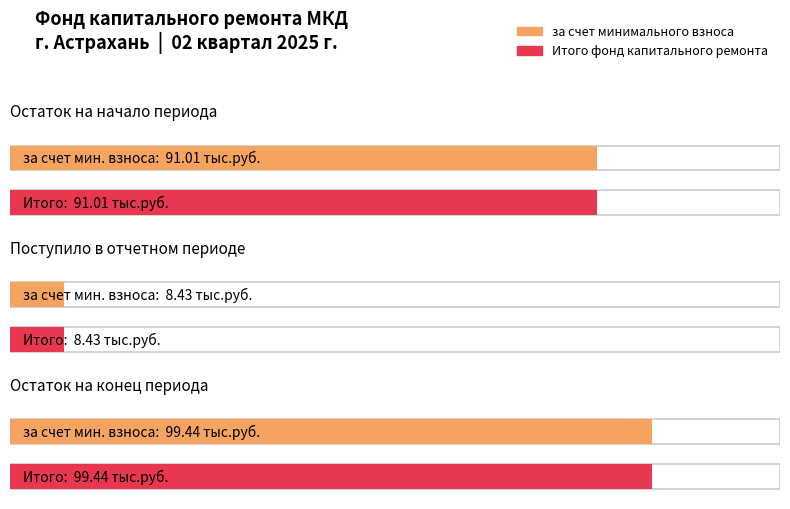

What is the sum of all Остаток на конец периода values?

198.9